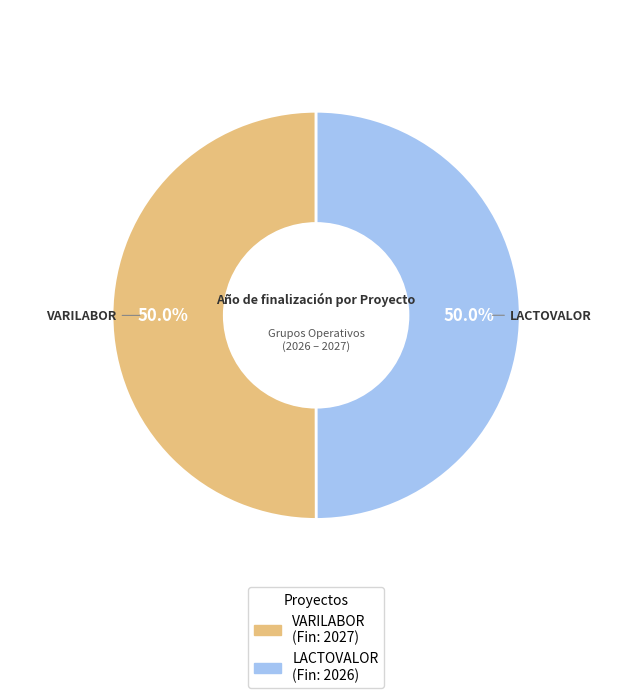

Count the number of slices in the pie.

2